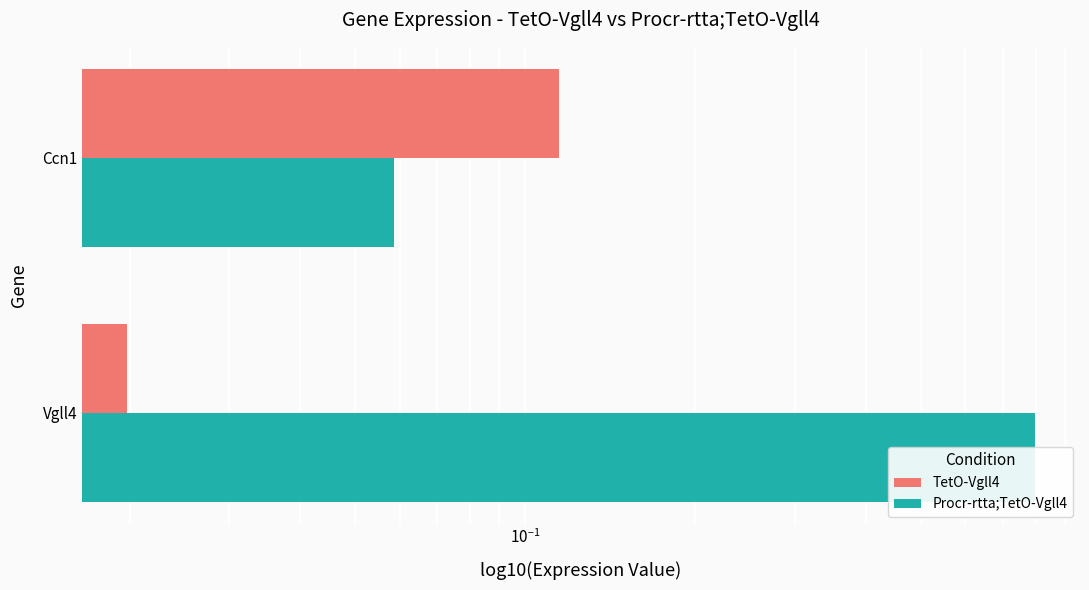

List the series in order of their overall mean, highest first.

Procr-rtta;TetO-Vgll4, TetO-Vgll4